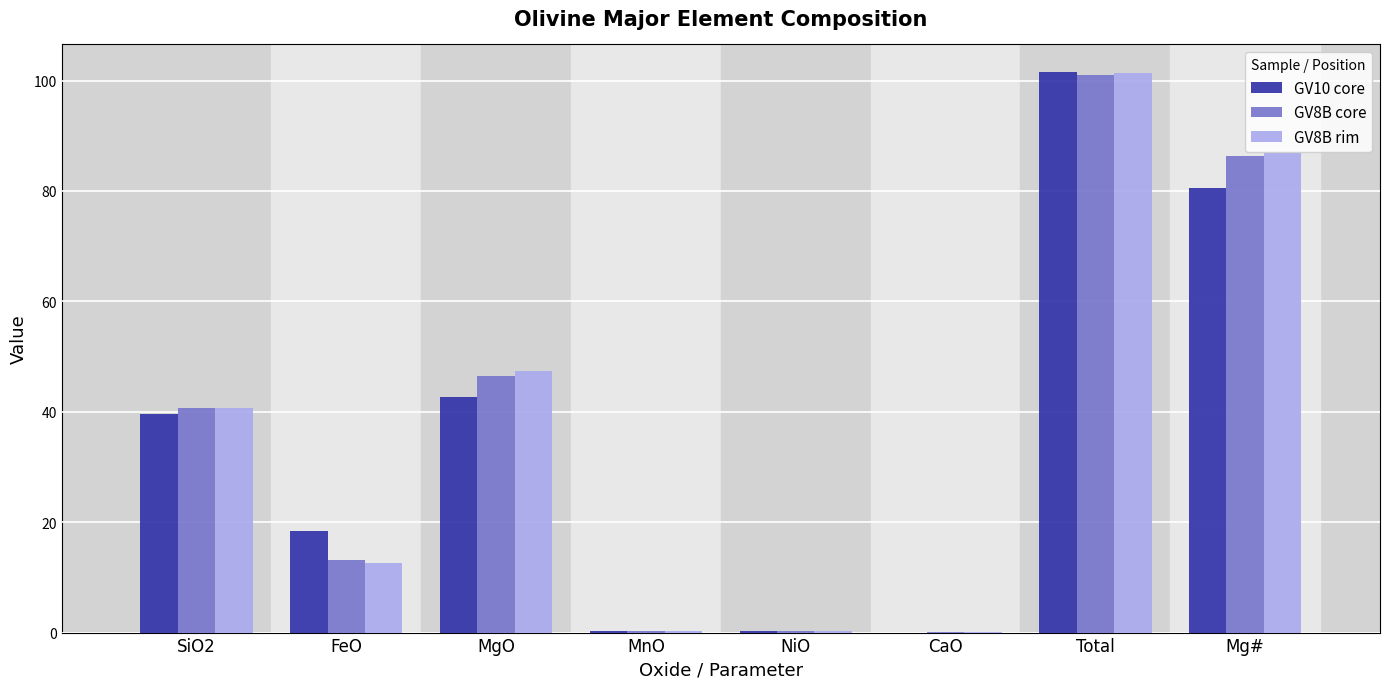

What is the maximum value for GV8B rim?

101.4